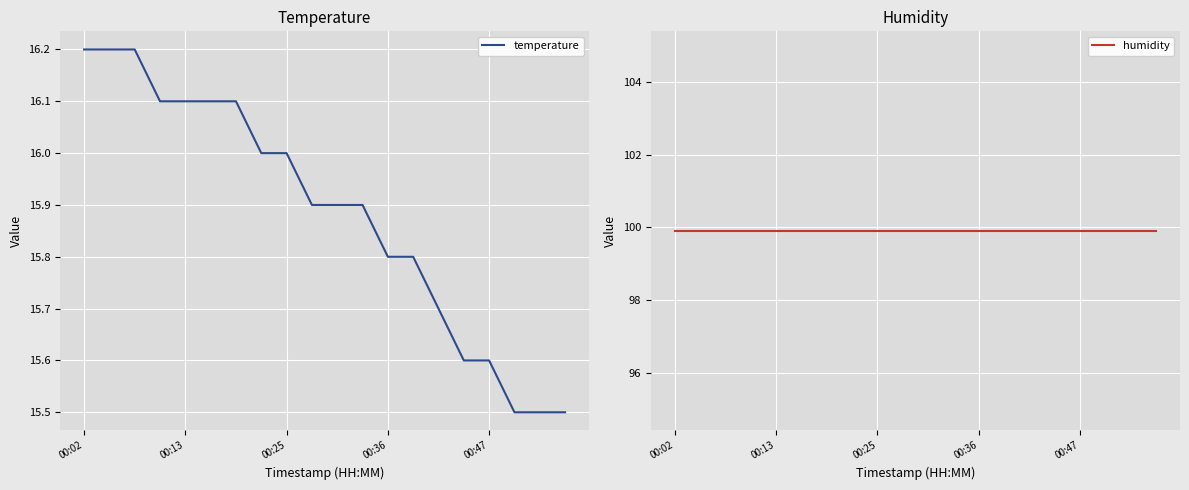

Rank the series by their maximum value, from lowest to highest.

temperature, humidity